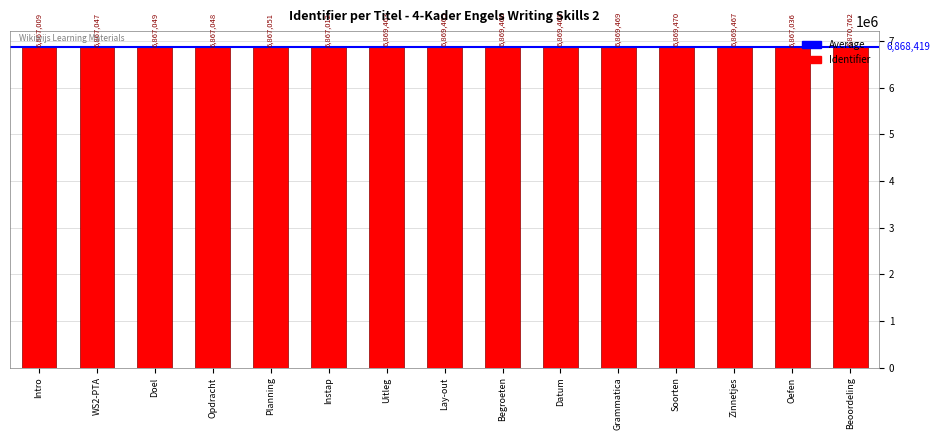

Which has a higher value, Oefen or Zinnetjes?

Zinnetjes